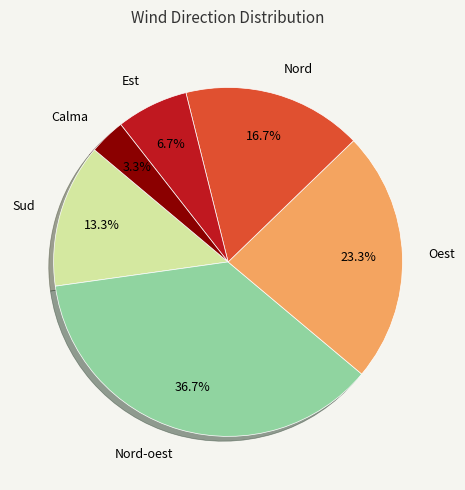

Does any single category account for the majority?

No